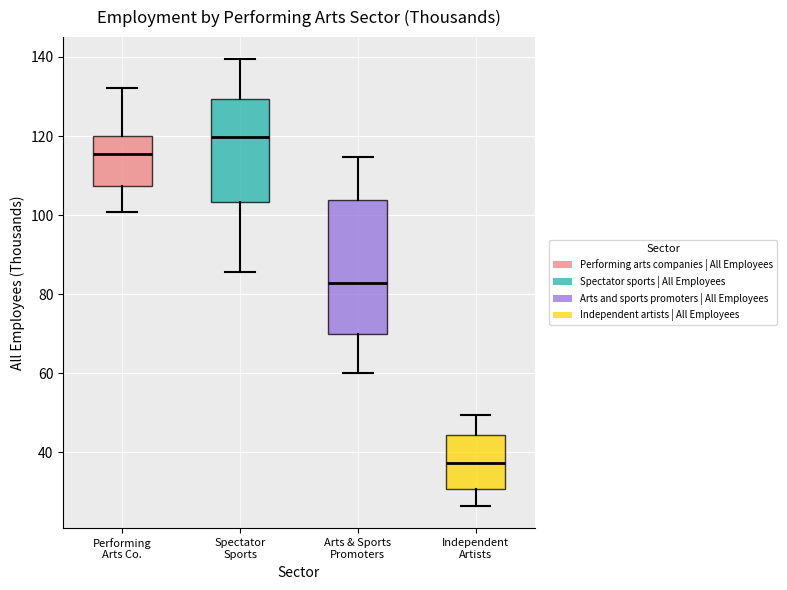

Reading left to right, read every box against the y-axis: the position of its median line, the range the box covers, and the ends of its whiskers. The values are not printed on the chart, so give them approximately, as read against the axis.

Performing Arts Co.: median 116, box 108 to 120, whiskers 100 to 132
Spectator Sports: median 120, box 104 to 130, whiskers 86 to 140
Arts & Sports Promoters: median 82, box 70 to 104, whiskers 60 to 114
Independent Artists: median 38, box 30 to 44, whiskers 26 to 50